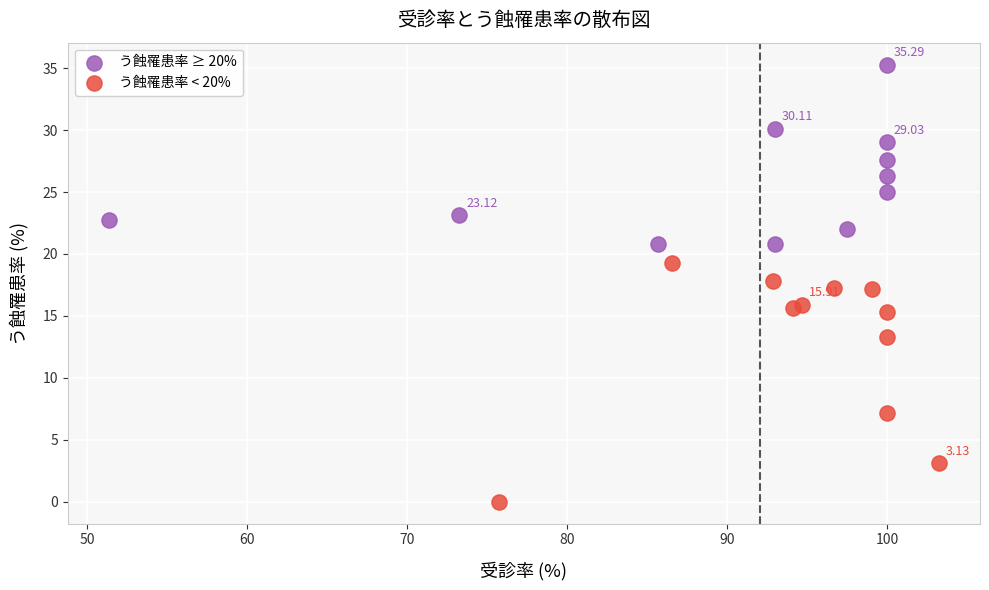

Which series contains the lowest Y value?

う蝕罹患率 < 20%